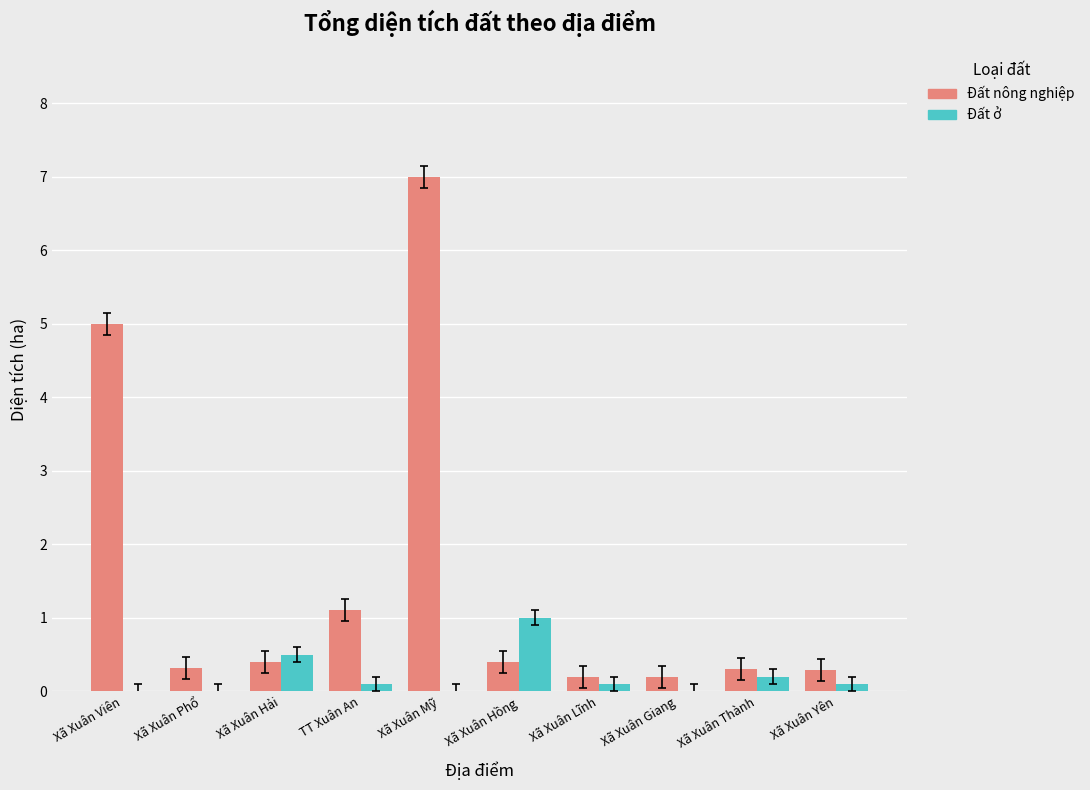

What is the maximum value for Đất nông nghiệp?

7.0